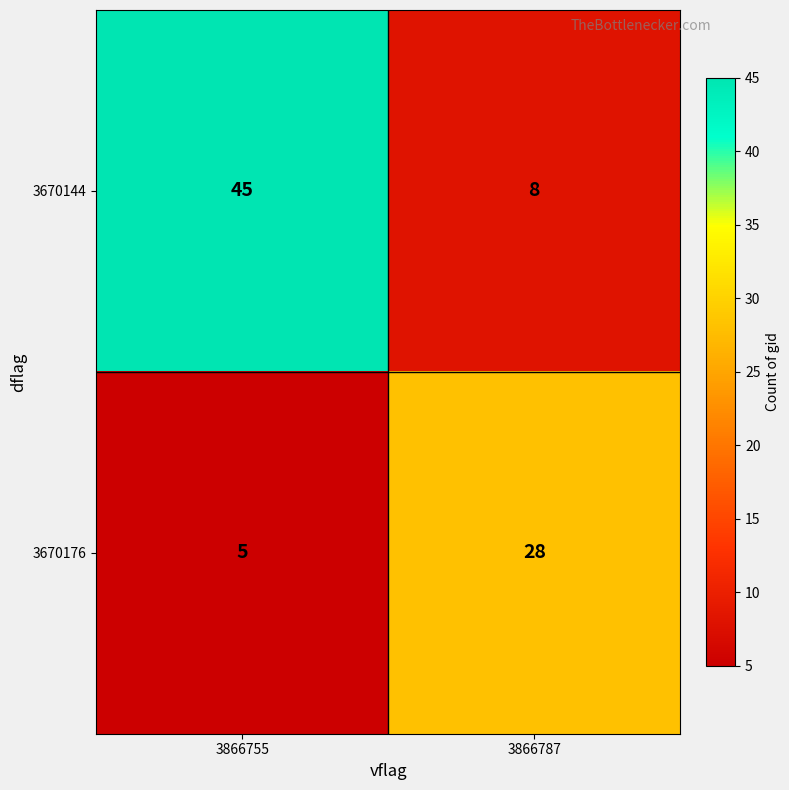

List the series in order of their overall mean, lowest first.

3670176, 3670144